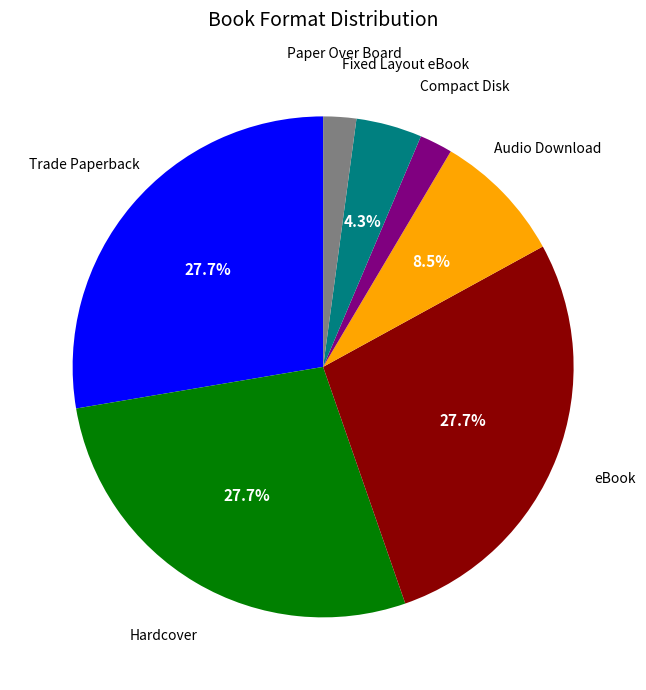

Which has a higher value, Hardcover or Compact Disk?

Hardcover